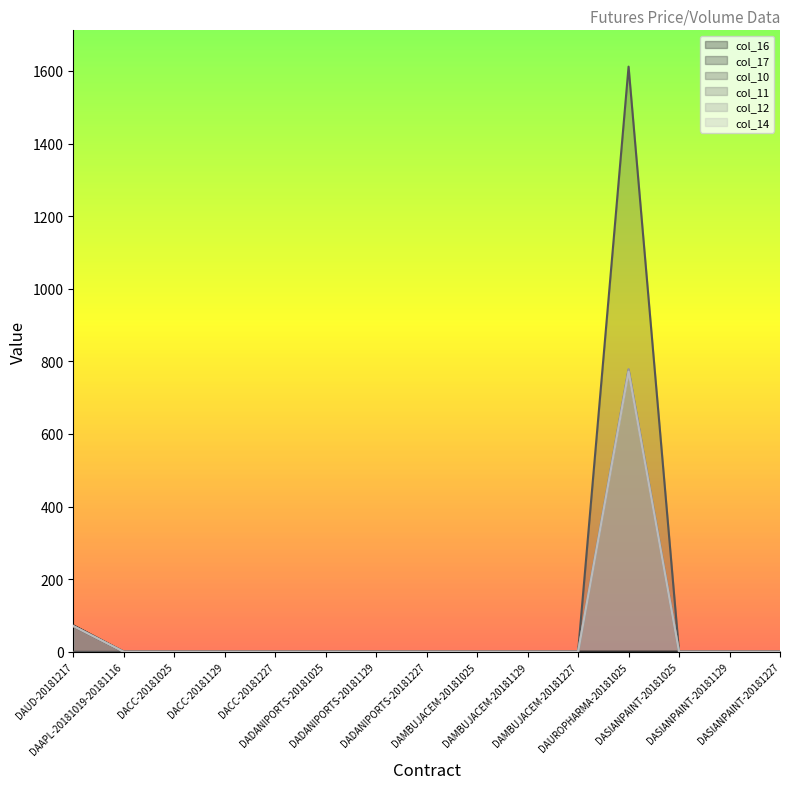

True or false: col_14 and col_16 intersect in this chart.

False